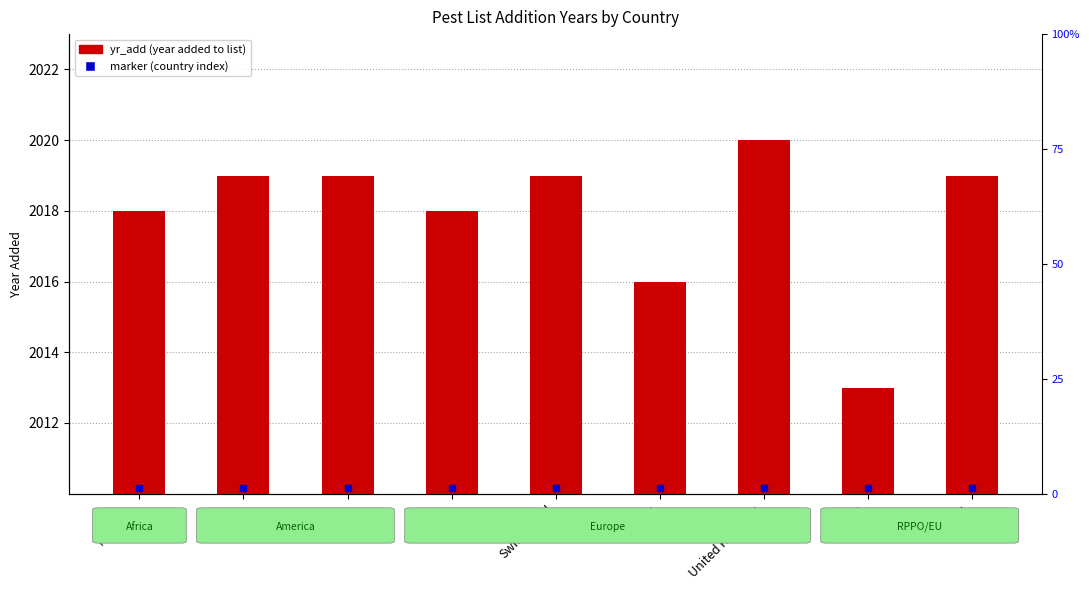

How many bars are there in total?

9